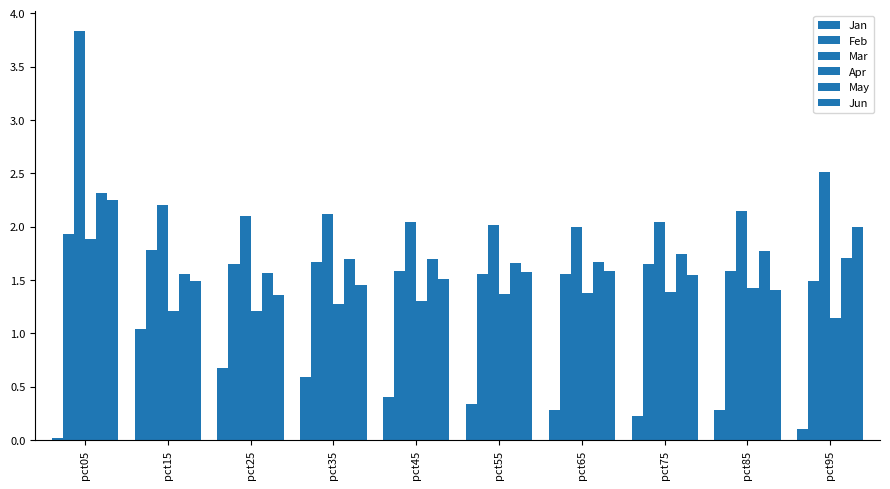

What is the difference between the second highest and second lowest values in the Feb series?

0.2